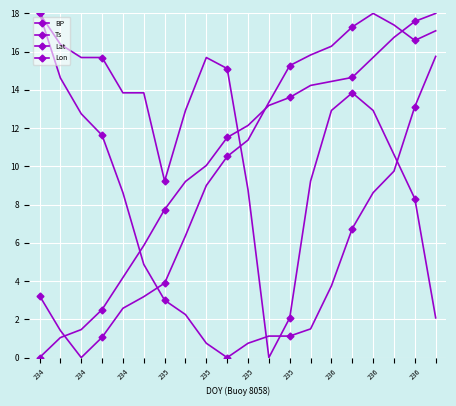

Reading right to left, list all the values displayed in this chart.

BP: 18.0	17.6	16.7	15.7	14.7	14.4	14.2	13.6	13.2	12.1	11.5	10.0	9.2	7.7	5.9	4.2	2.5	1.5	1.0	0.0
Ts: 2.1	8.3	10.6	12.9	13.8	12.9	9.2	2.1	0.0	8.8	15.1	15.7	12.9	9.2	13.8	13.8	15.7	15.7	16.4	18.0
Lat: 15.8	13.1	9.8	8.6	6.8	3.8	1.5	1.1	1.1	0.8	0.0	0.8	2.2	3.0	4.9	8.6	11.6	12.8	14.6	18.0
Lon: 17.1	16.6	17.4	18.0	17.3	16.3	15.8	15.3	13.3	11.4	10.5	9.0	6.4	3.9	3.2	2.6	1.1	0.0	1.4	3.2